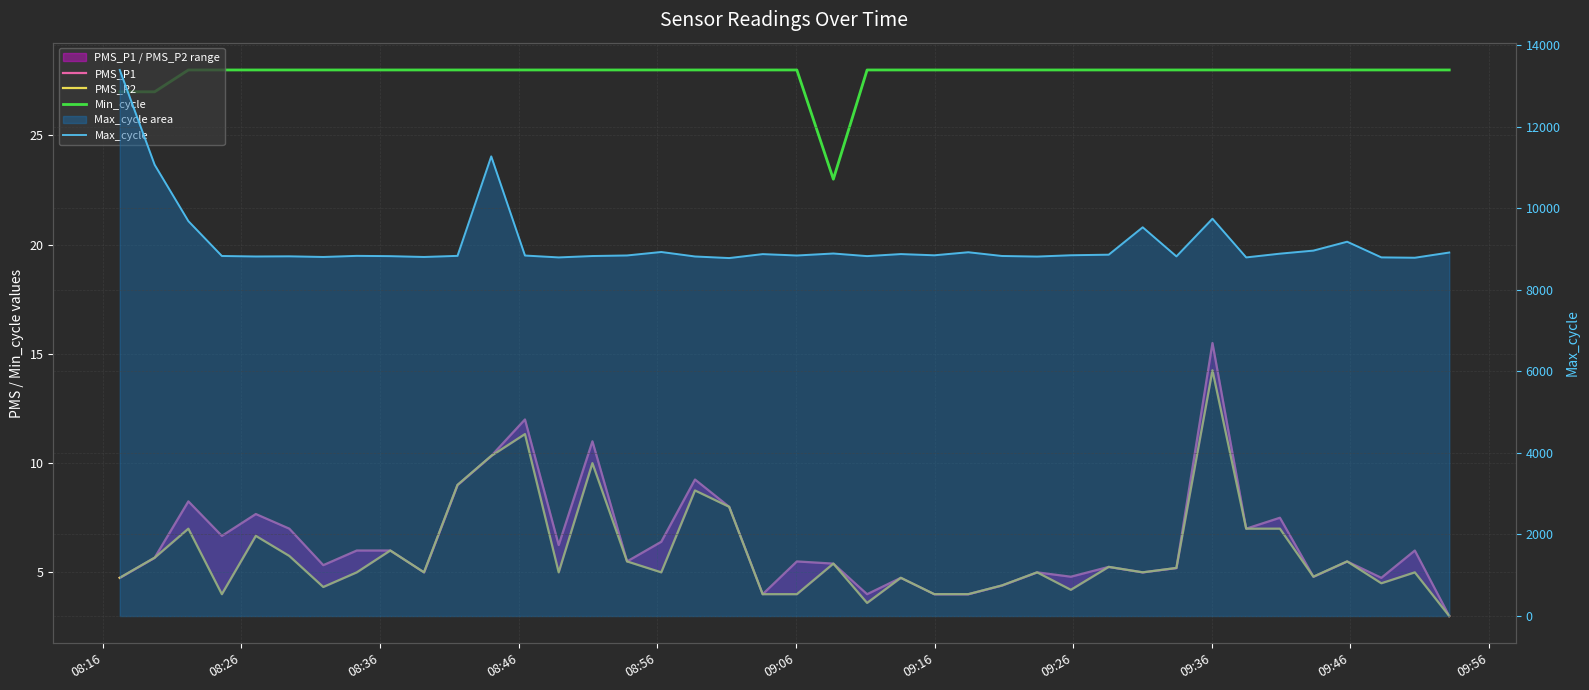

In Max_cycle, how many points are higher than both neighbors (excluding endpoints)?

11